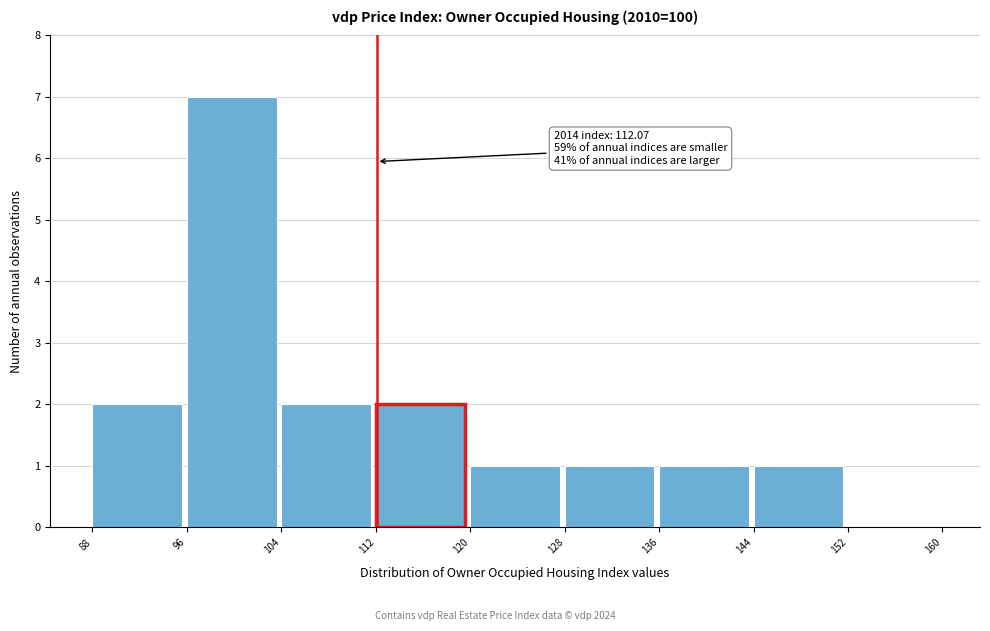

Over which range of the x-axis is the bar tallest?

96 to 104